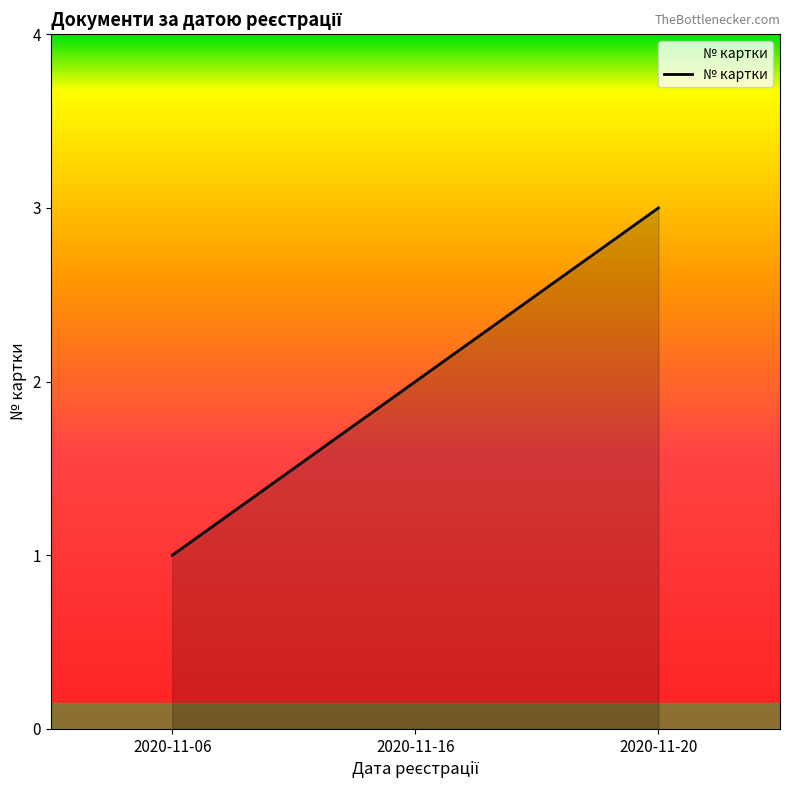

The chart shows a value of 5 at 2020-11-20. True or false?

False